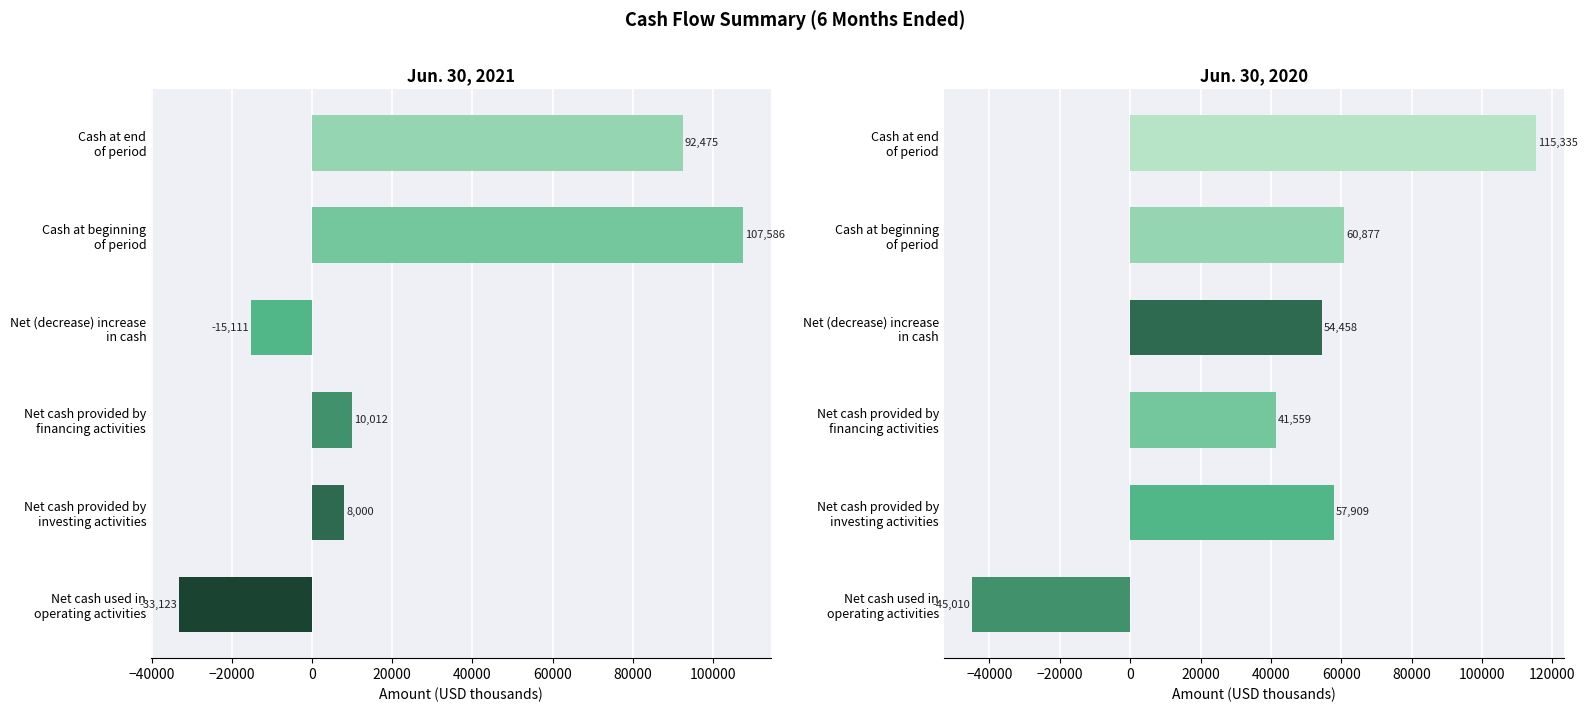

Is it true that Jun. 30, 2021 equals 10012 at Net cash provided by financing activities?

True